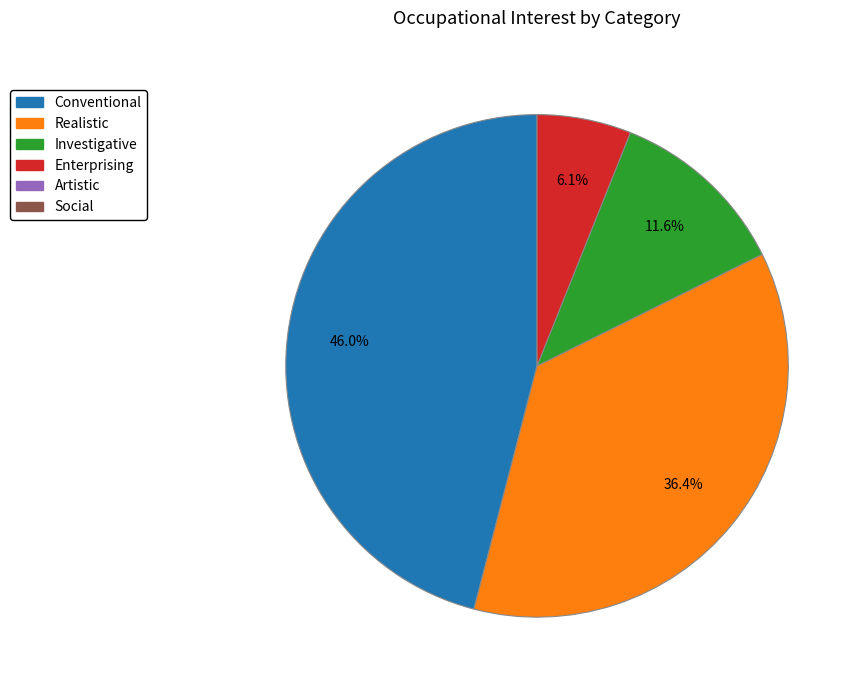

Is there any slice that represents more than half of the pie?

No